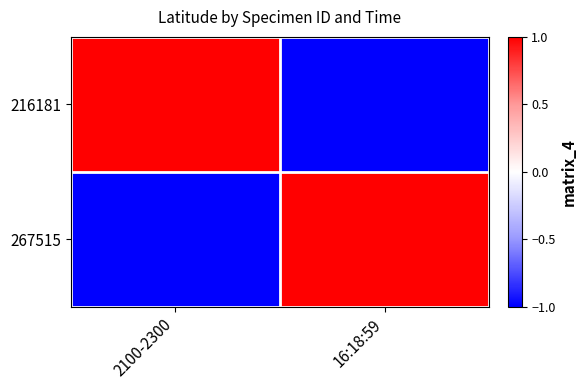

Which series has the largest total across all categories?

216181